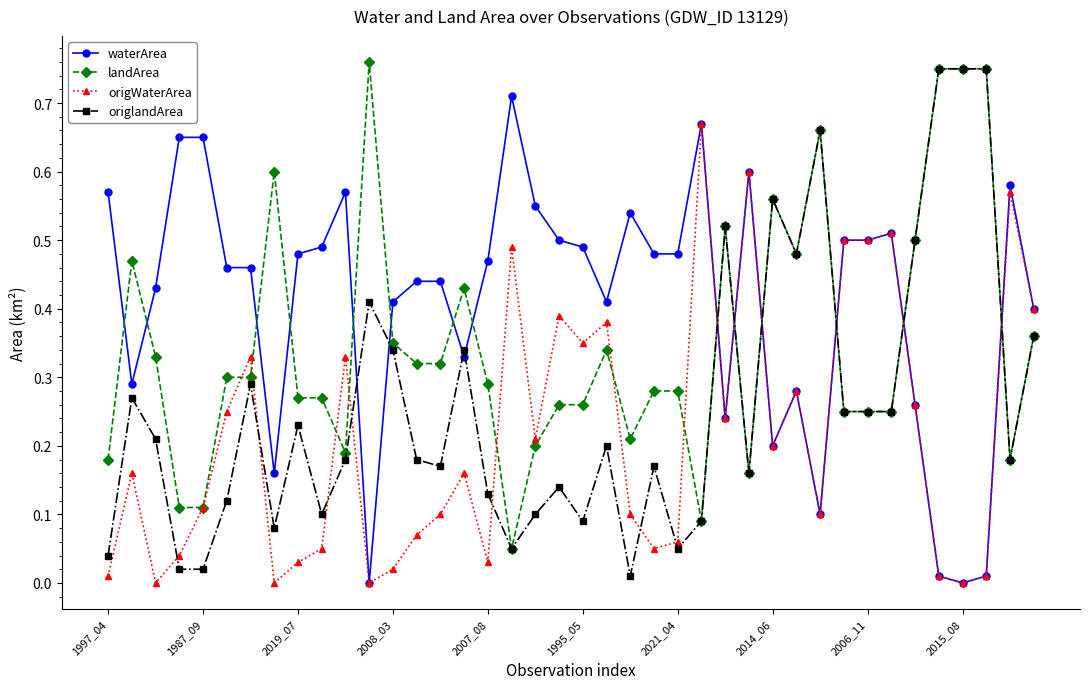

True or false: origlandArea and waterArea cross at least once.

True